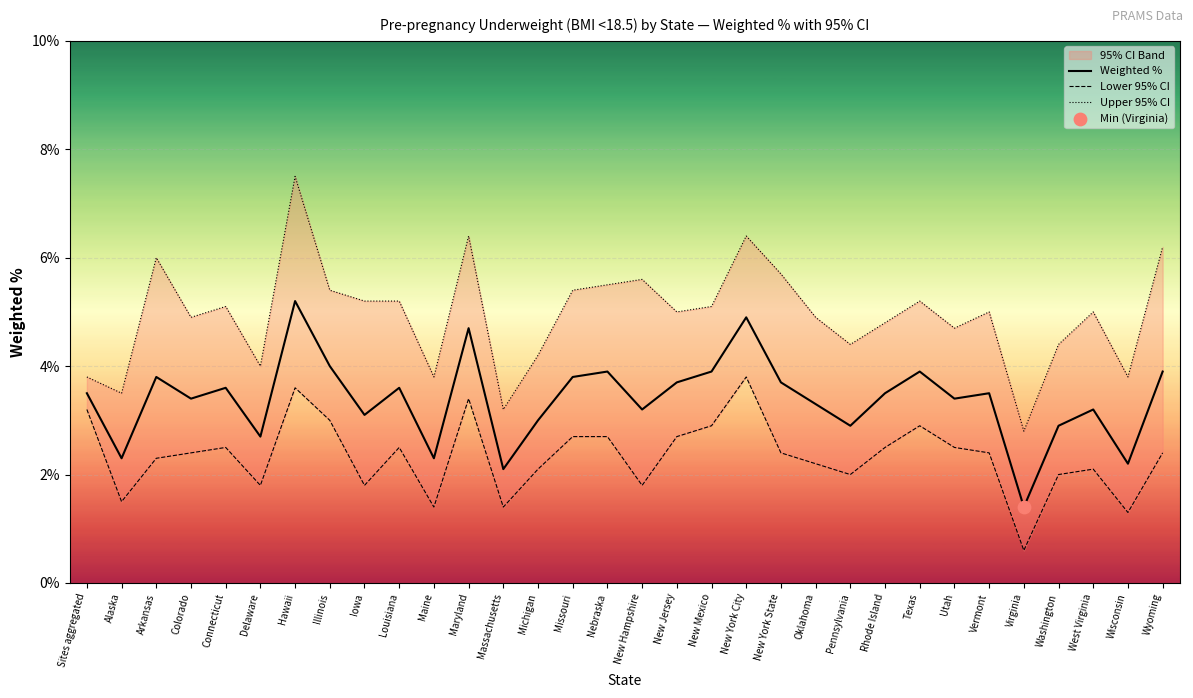

Which series contains the lowest Y value?

Lower 95% CI